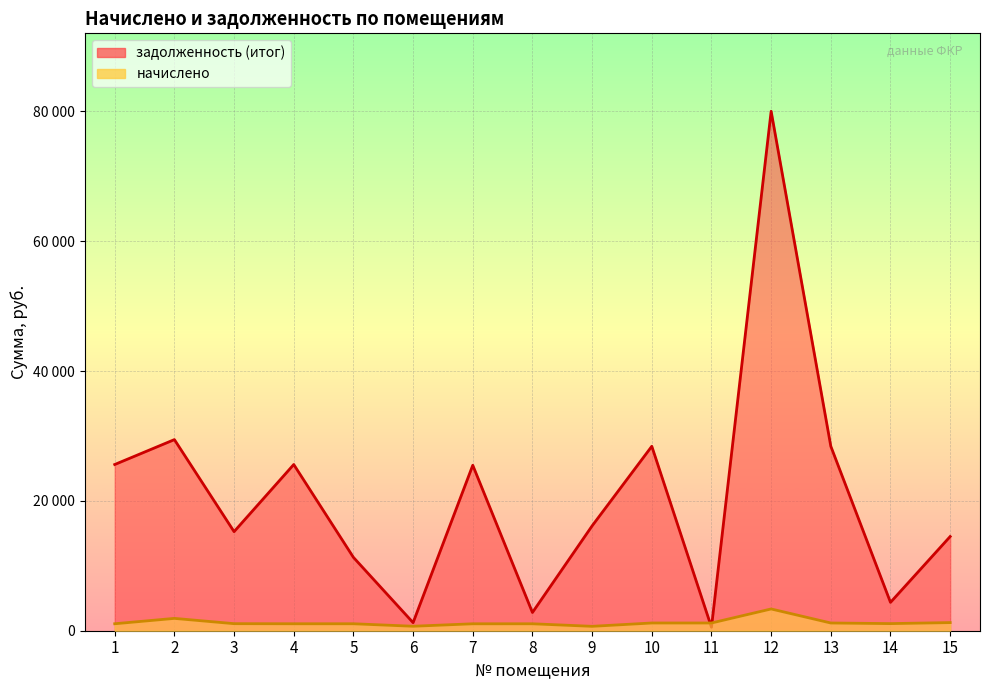

How many intersections are there between начислено and задолженность (итог)?

2